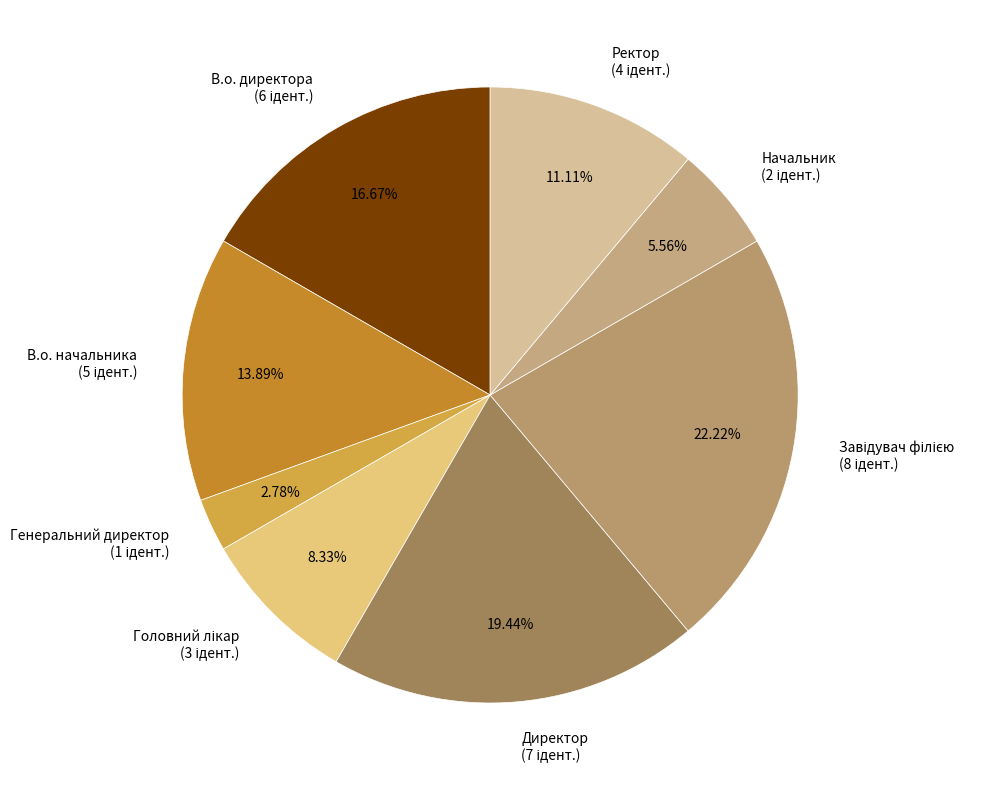

Between Начальник and В.о. начальника, which is larger?

В.о. начальника